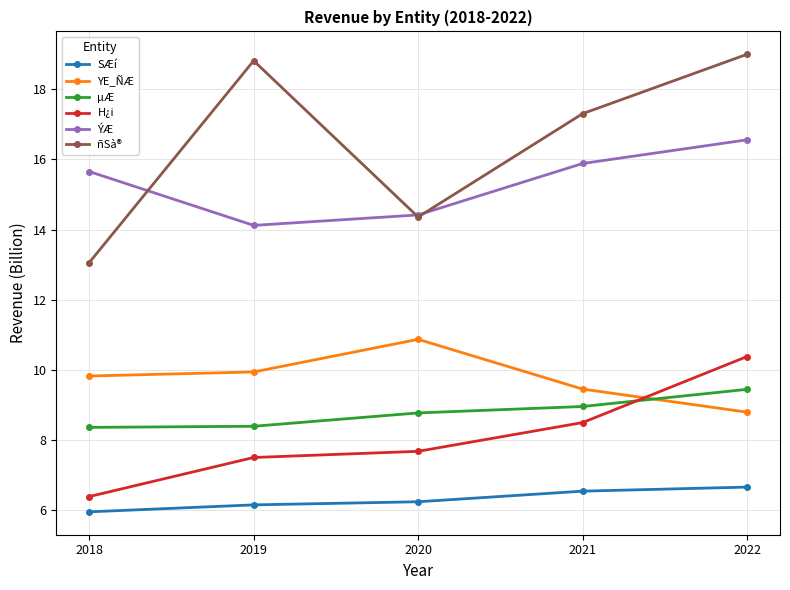

Which category has the highest value across all series?

2022